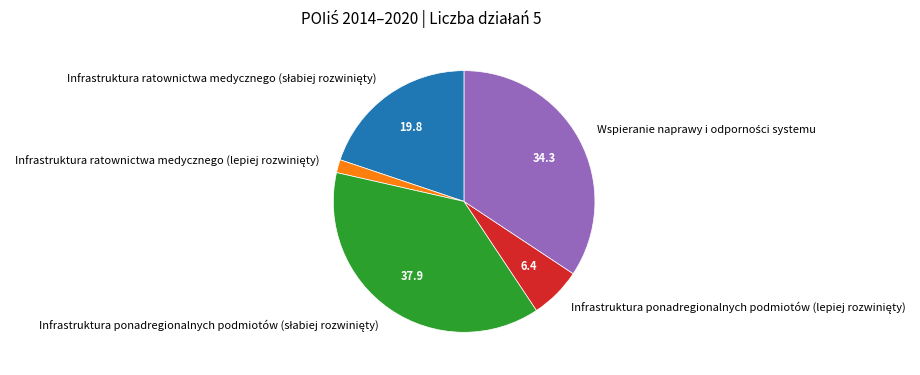

Does any single category account for the majority?

No